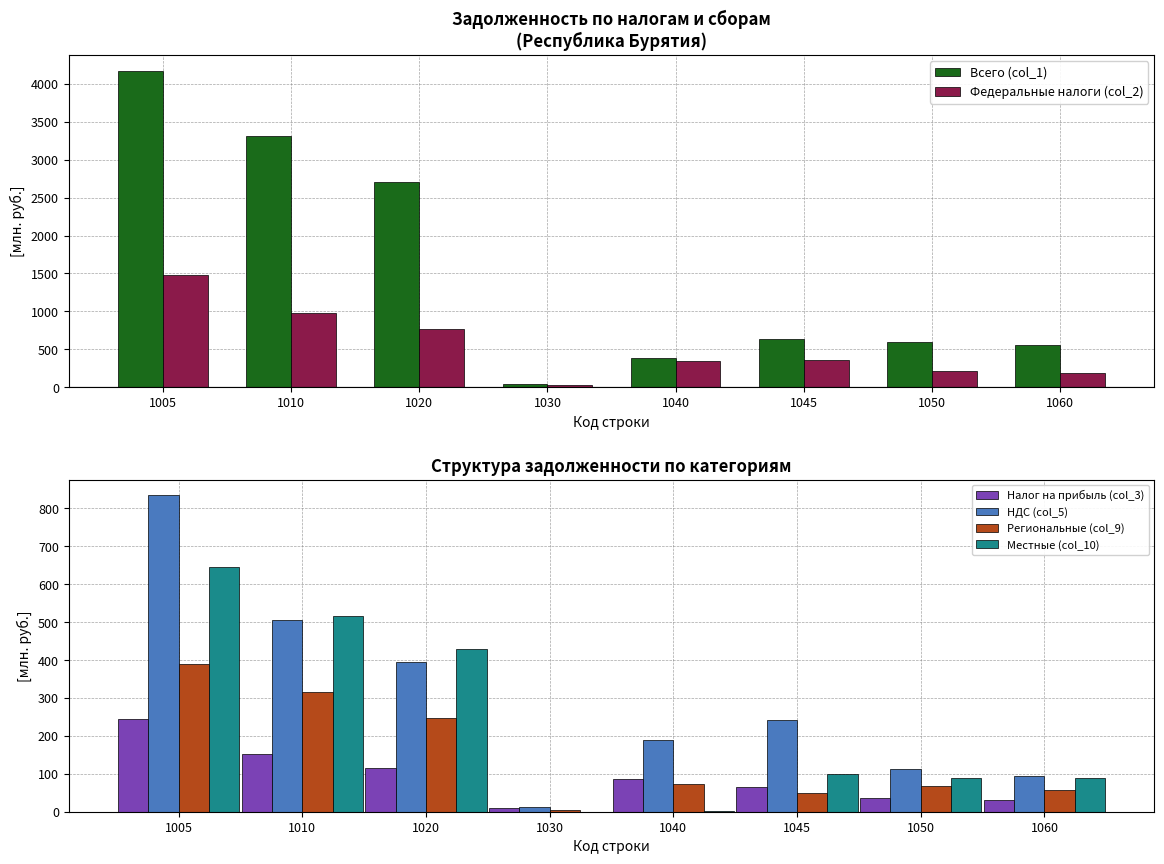

Reading left to right, what are all the values shown in this chart?

Всего (col_1): 4167.8	3308.6	2710.1	39.3	388.7	630.4	598.4	555.6
Федеральные налоги (col_2): 1483.8	981.6	763.5	27.0	347.2	361.8	218.1	185.1
Налог на прибыль (col_3): 245.4	152.4	115.5	10.5	86.5	66.3	36.9	32.1
НДС (col_5): 834.2	505.9	393.9	11.6	188.3	241.1	112.0	94.8
Региональные (col_9): 389.0	316.2	247.9	4.9	72.3	49.0	68.3	57.5
Местные (col_10): 644.6	516.4	428.4	0.2	1.5	98.6	88.0	87.8